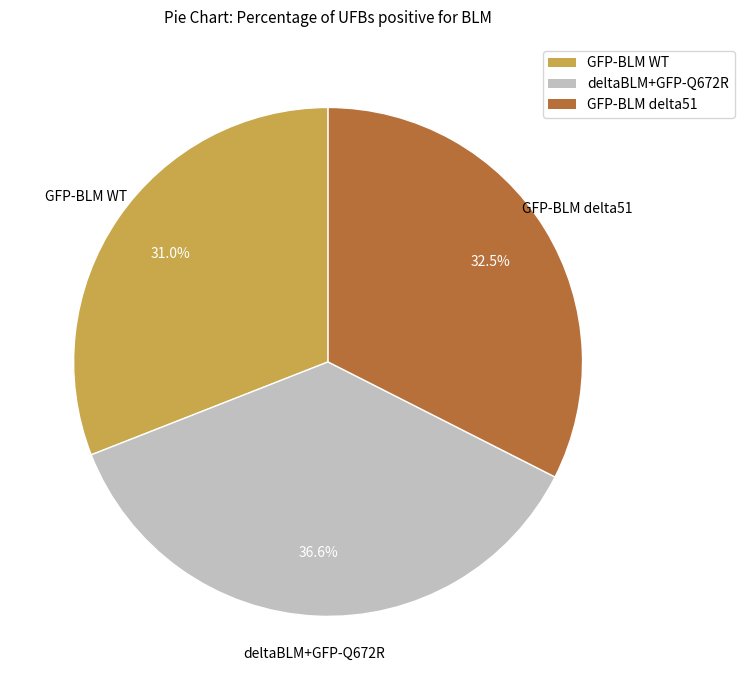

What is the ratio of the value at GFP-BLM WT to the value at deltaBLM+GFP-Q672R?

0.8